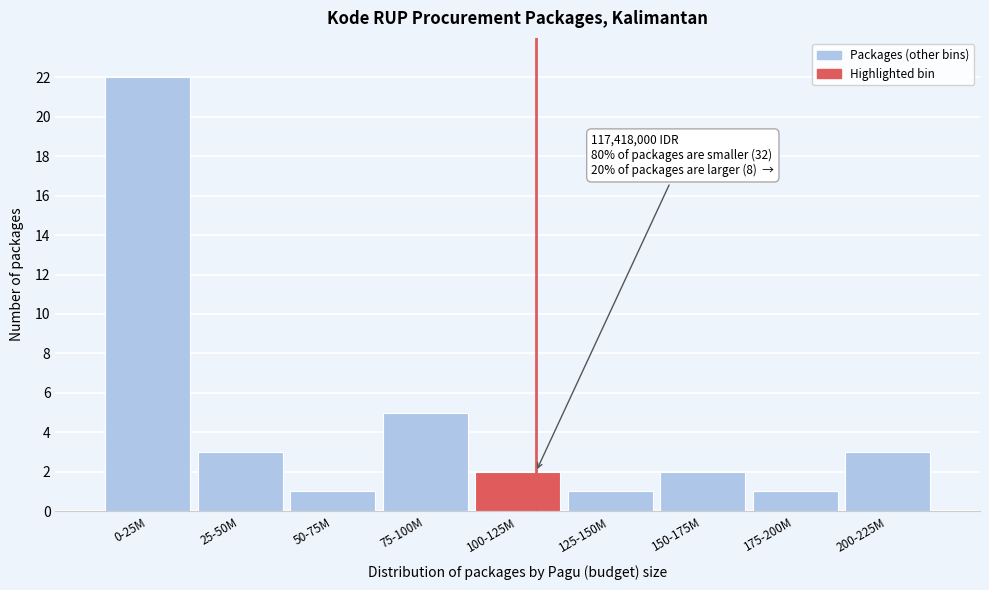

Reading left to right, list all the values displayed in this chart.

22	3	1	5	2	1	2	1	3